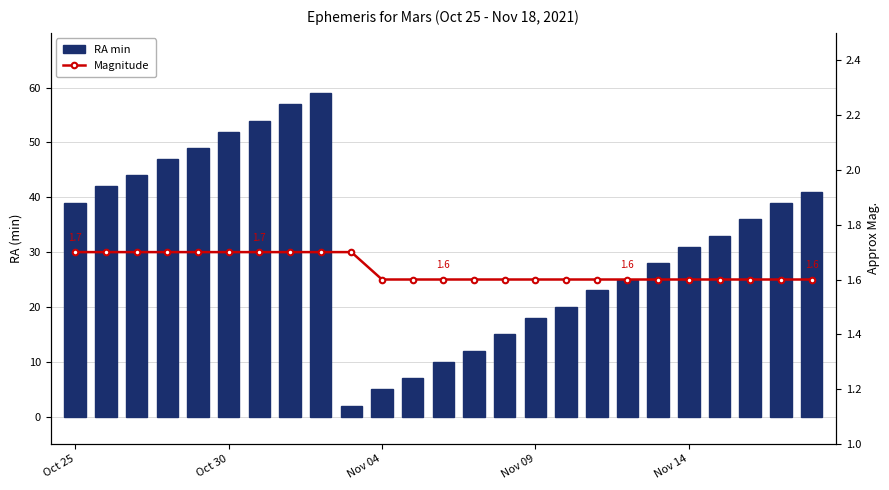

What is the value of the Magnitude bar at the 2nd from the left?

1.7